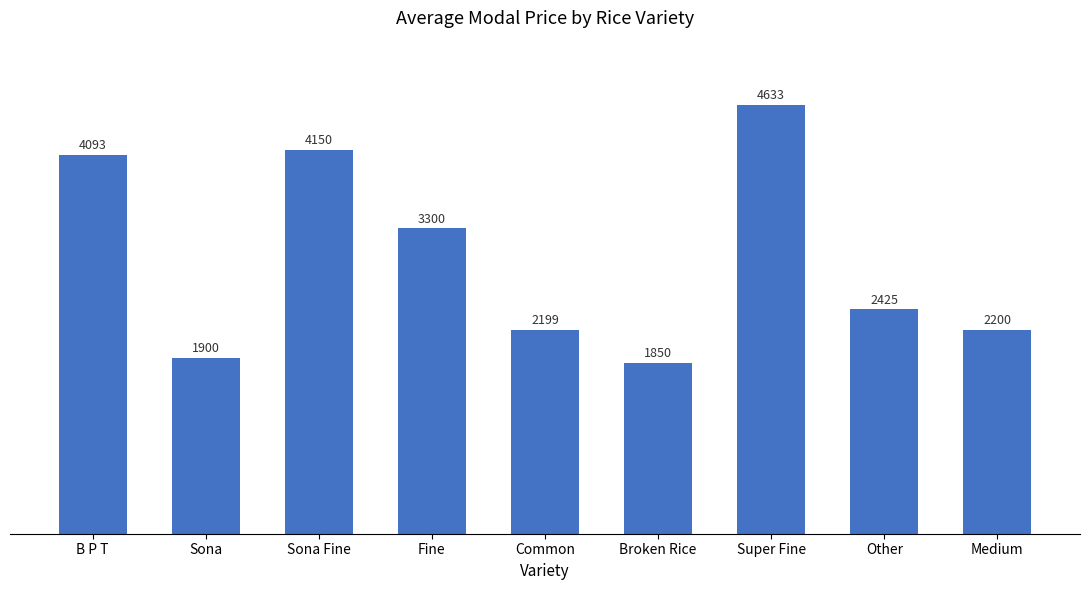

What is the greatest value displayed?

4633